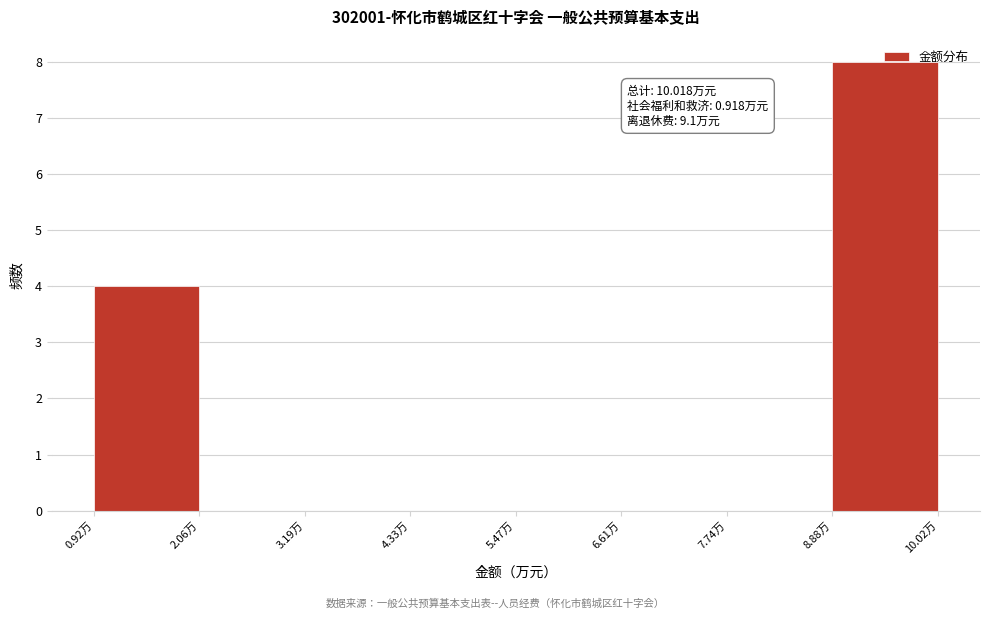

Over which range of the x-axis is the bar tallest?

8.8 to 10.0